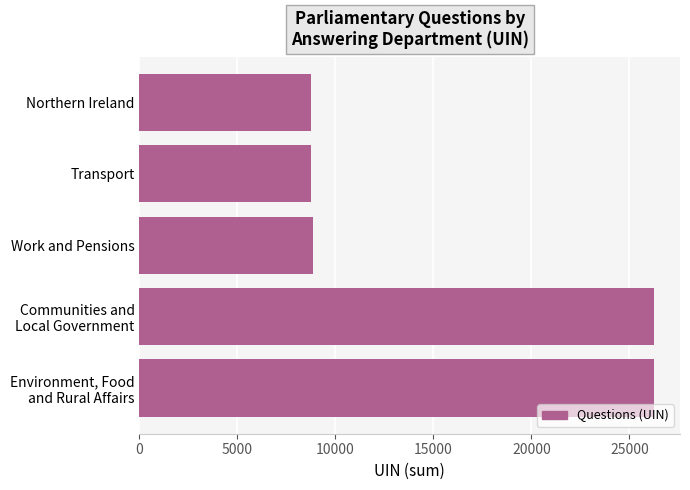

What is the sum of all values?

78860